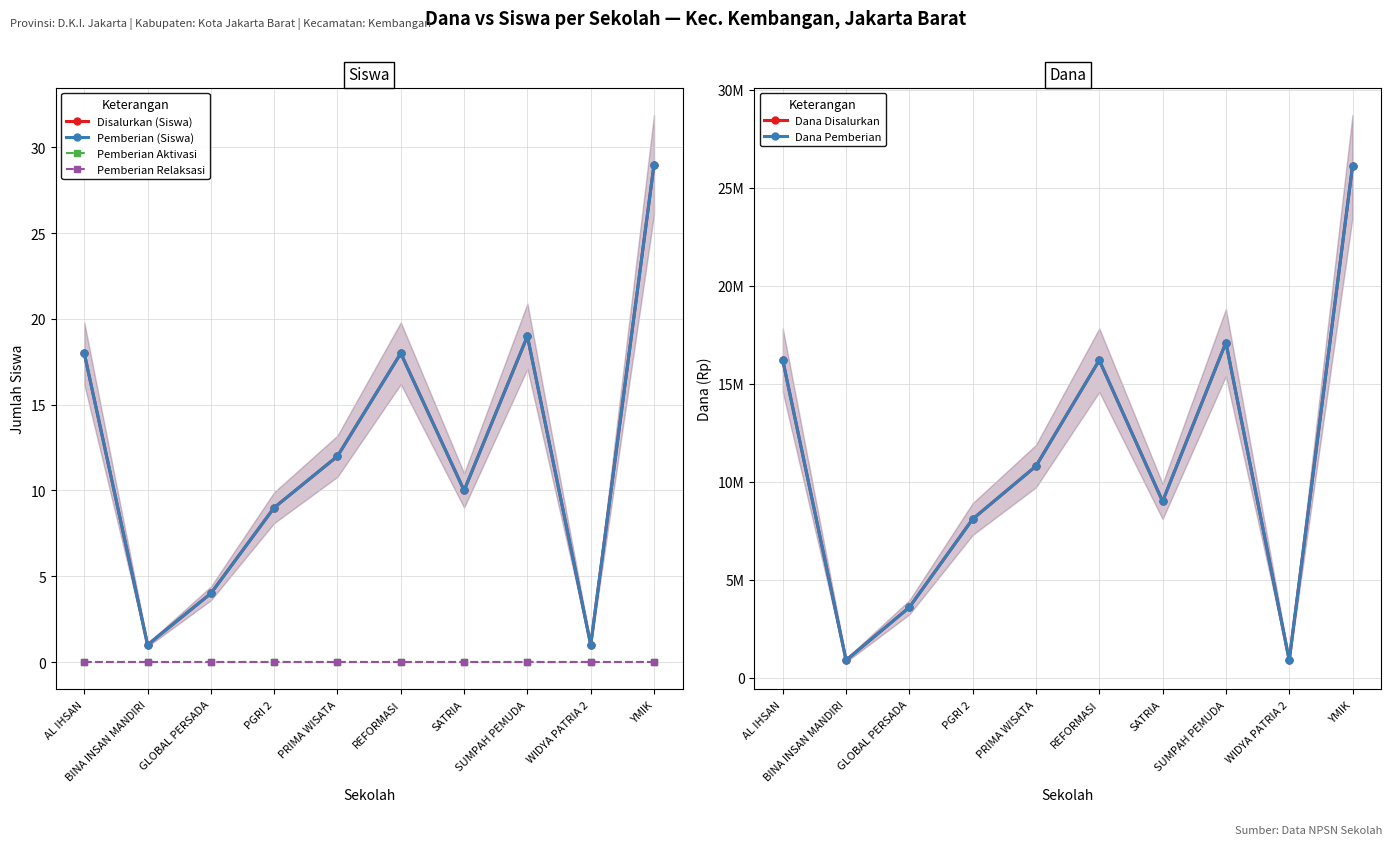

True or false: Pemberian Aktivasi and Disalurkan (Siswa) cross at least once.

False